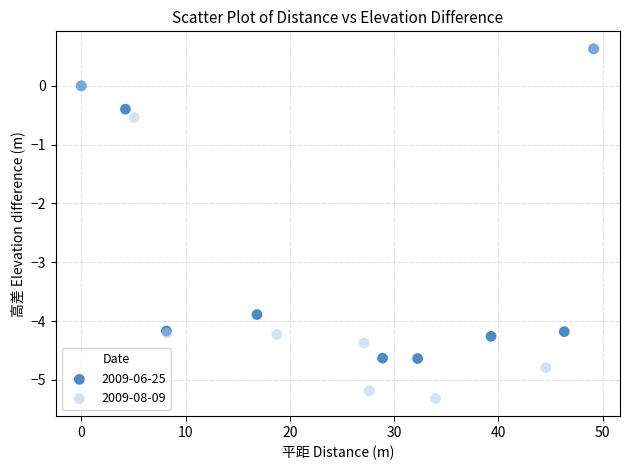

Which series reaches the minimum Y coordinate?

2009-08-09